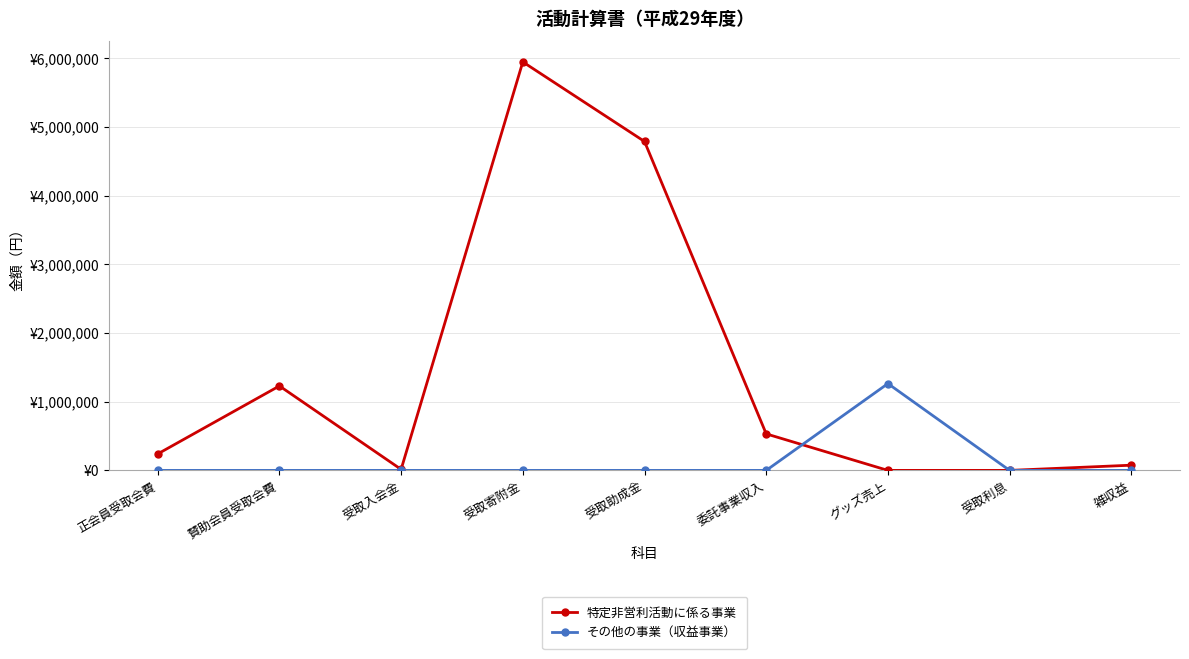

List the series in order of their peak value, lowest first.

その他の事業（収益事業）, 特定非営利活動に係る事業